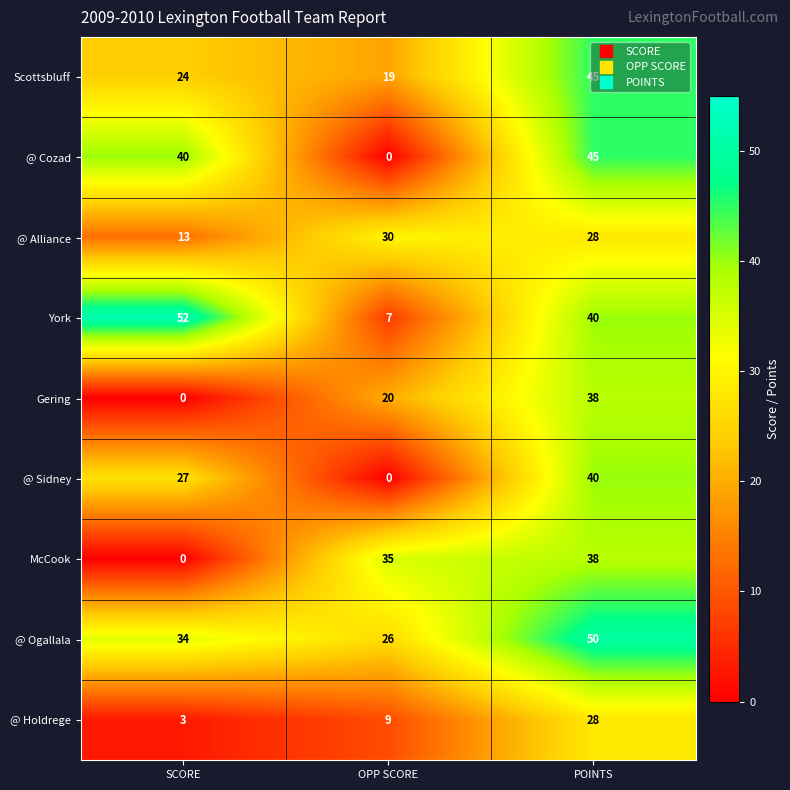

What is the sum of the Gering values at OPP SCORE and POINTS?

58